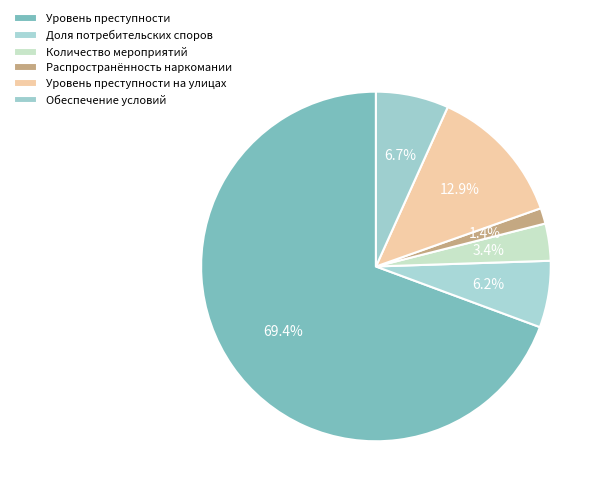

The Уровень преступности slice represents 81% of the pie. True or false?

False